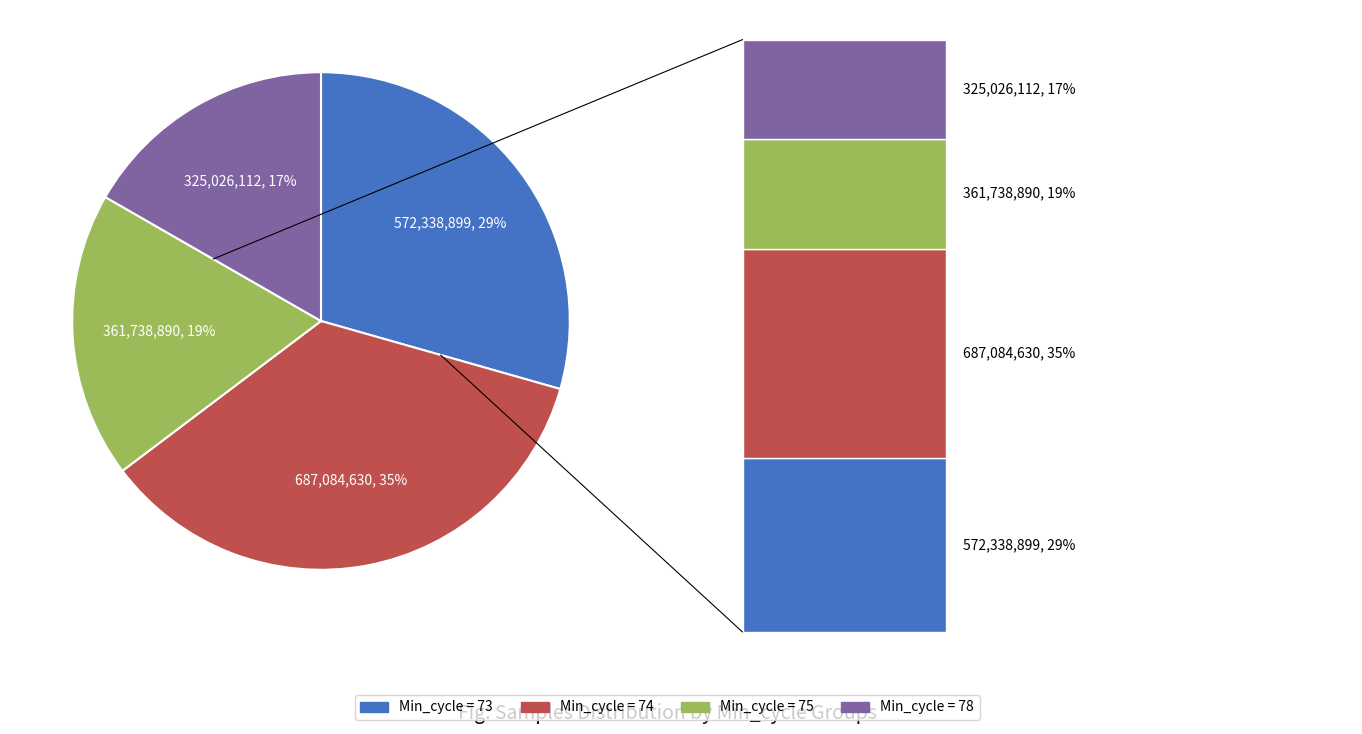

Is there any slice that represents more than half of the pie?

No